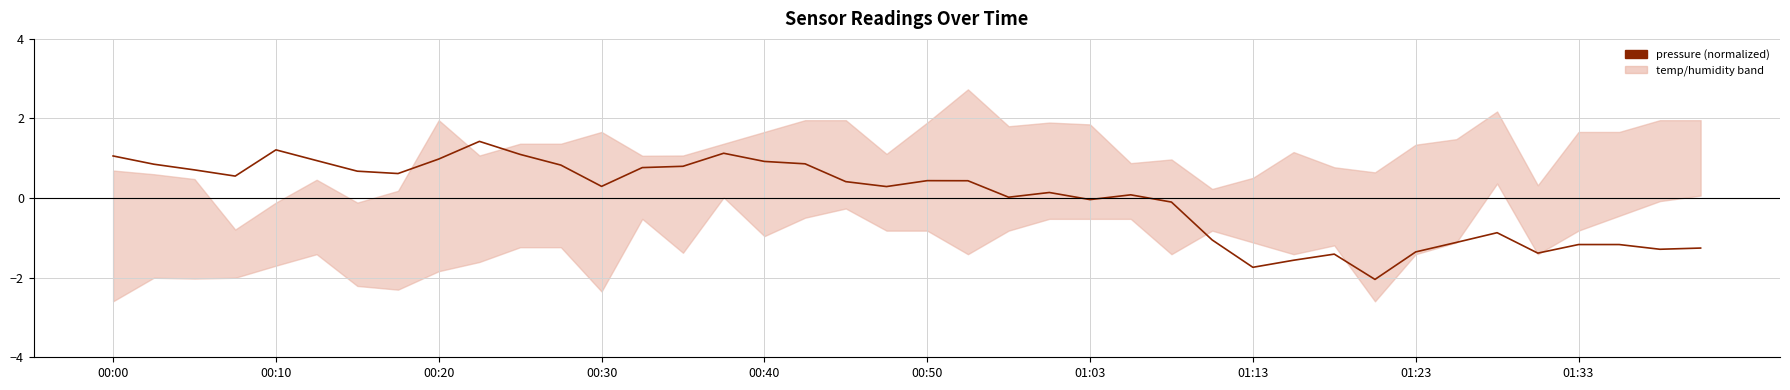

At which label does the data first exceed 0?

00:00